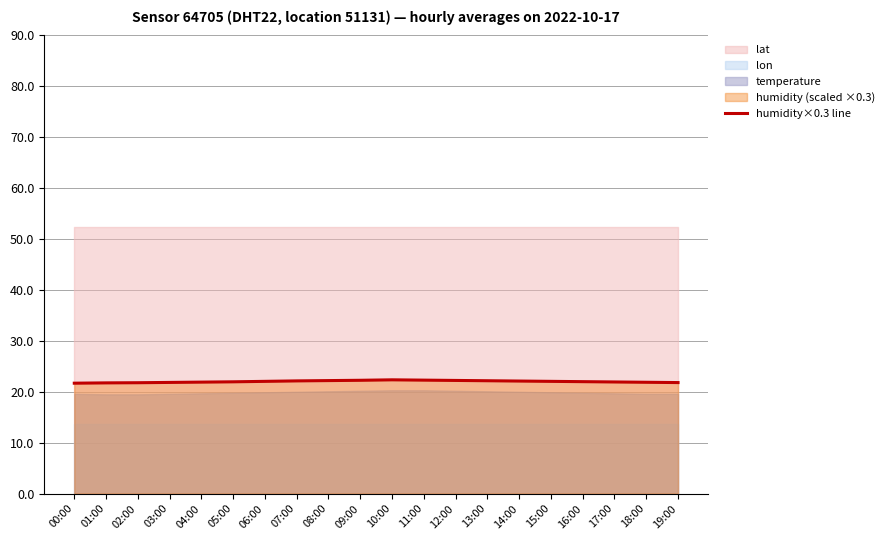

Approximately how many times larger is the value at 03:00 compared to 05:00?

1.0